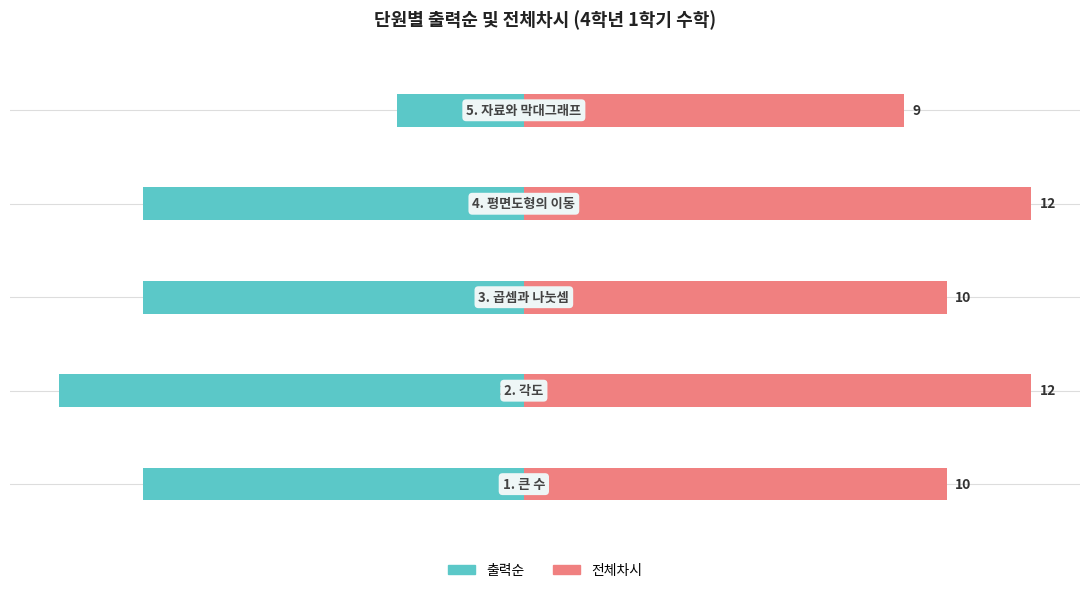

Reading right to left, list all the values displayed in this chart.

출력순: 4=-3	3=-9	2=-9	1=-11	0=-9
전체차시: 4=9	3=12	2=10	1=12	0=10